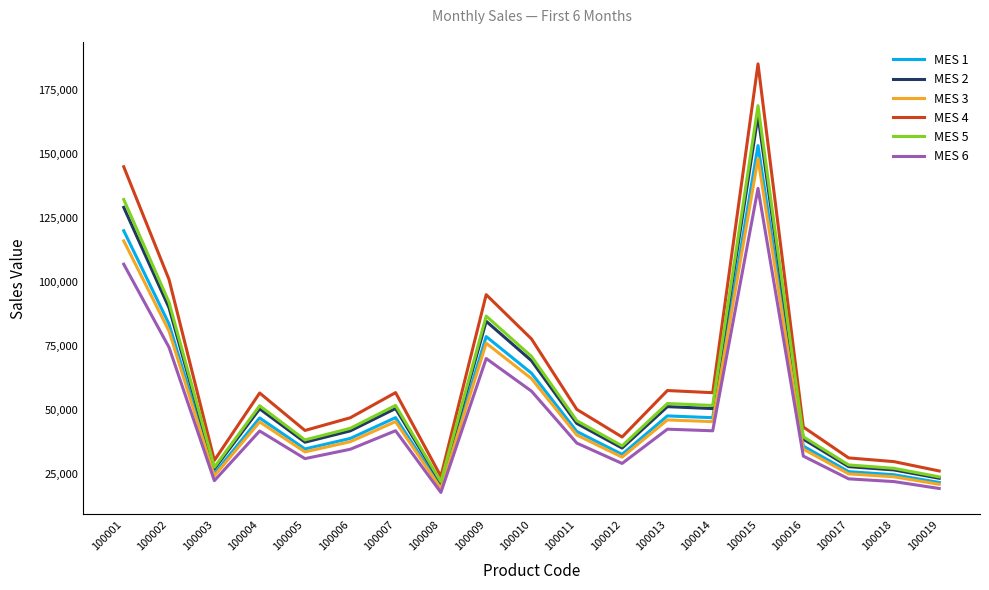

What is the total value across all series at 100008?

123819.9